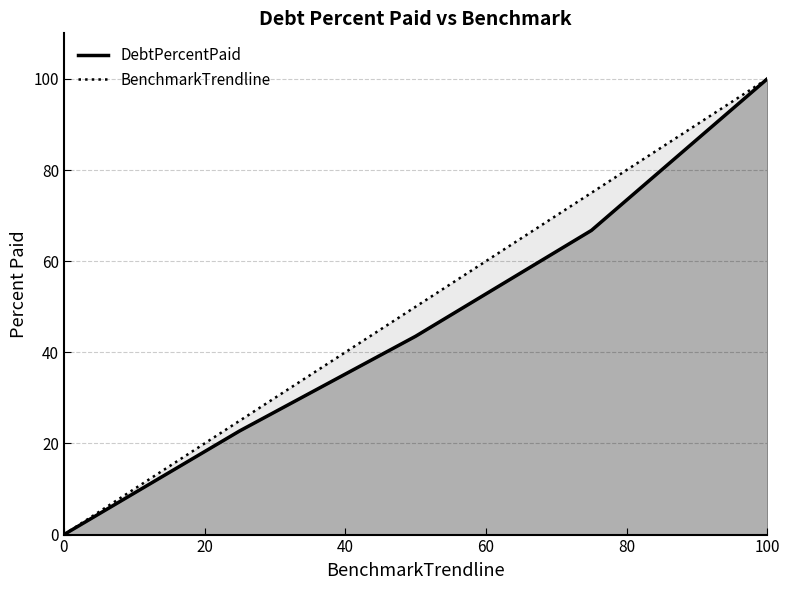

True or false: DebtPercentPaid has a value of 0.0 at 0.

True